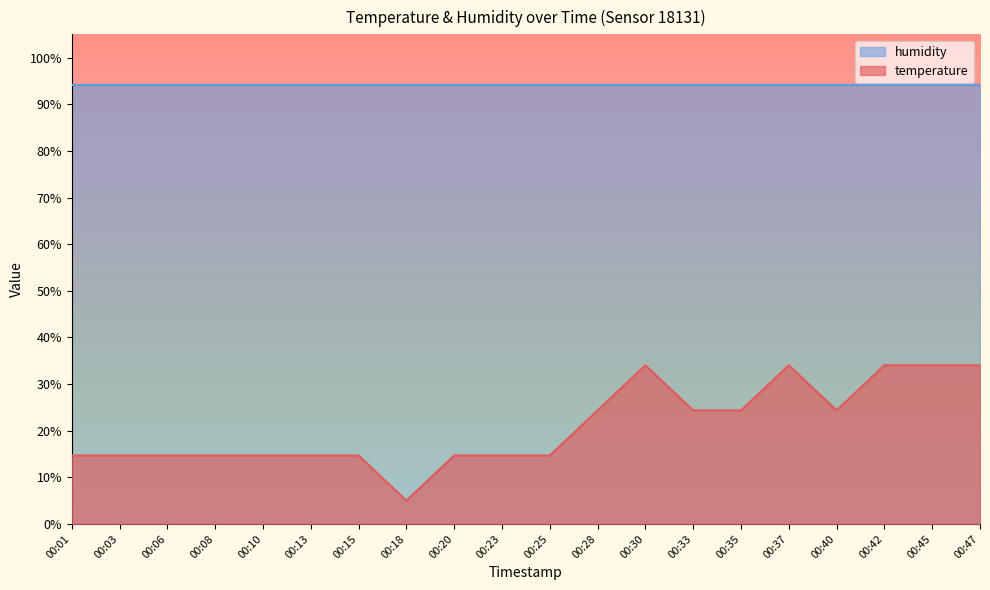

Is it true that the value at 00:33 is 24.4?

True